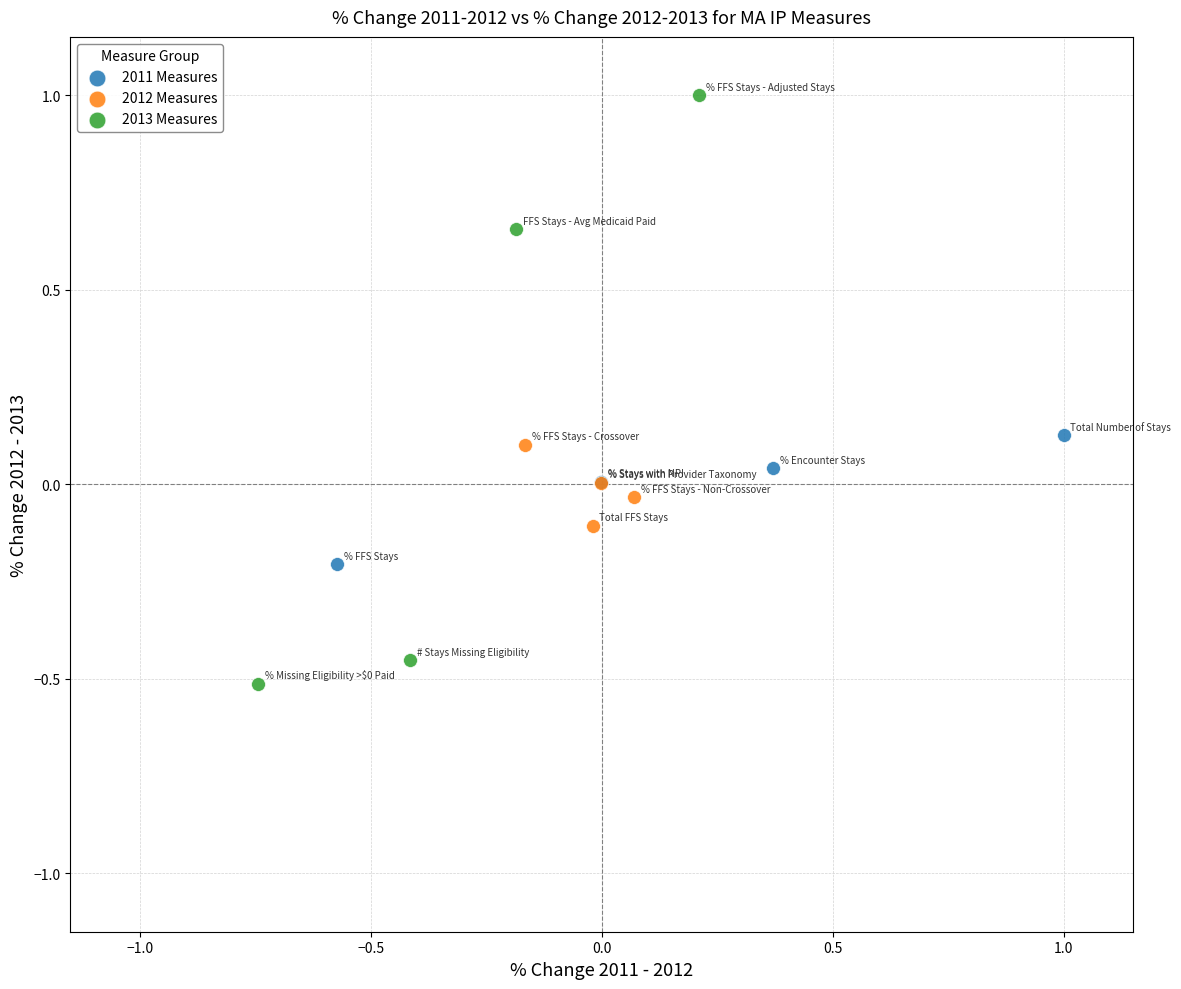

Which series has the largest Y range (max minus min)?

2013 Measures